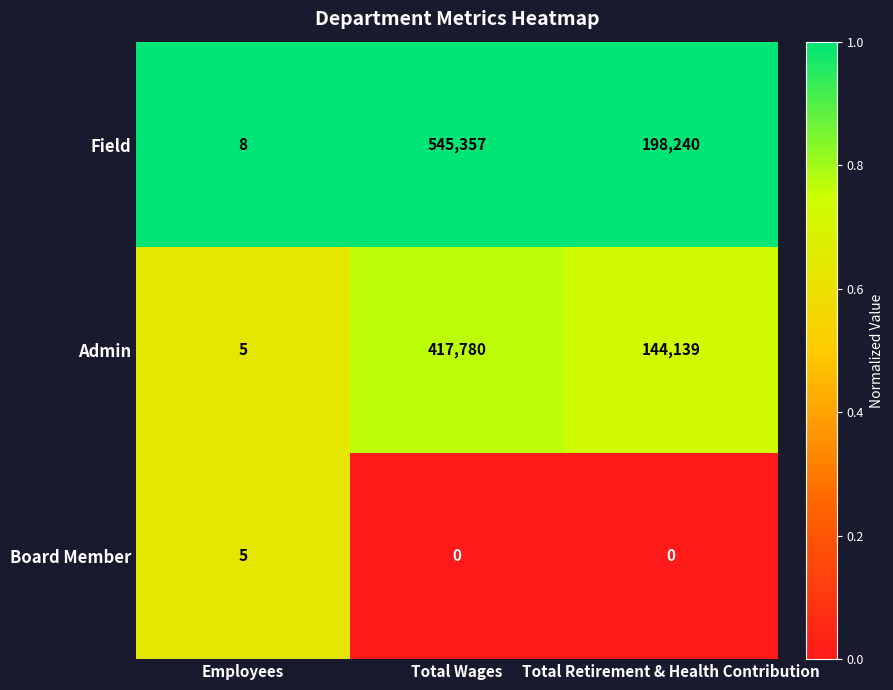

How many Admin values are between 5 and 417780?

3